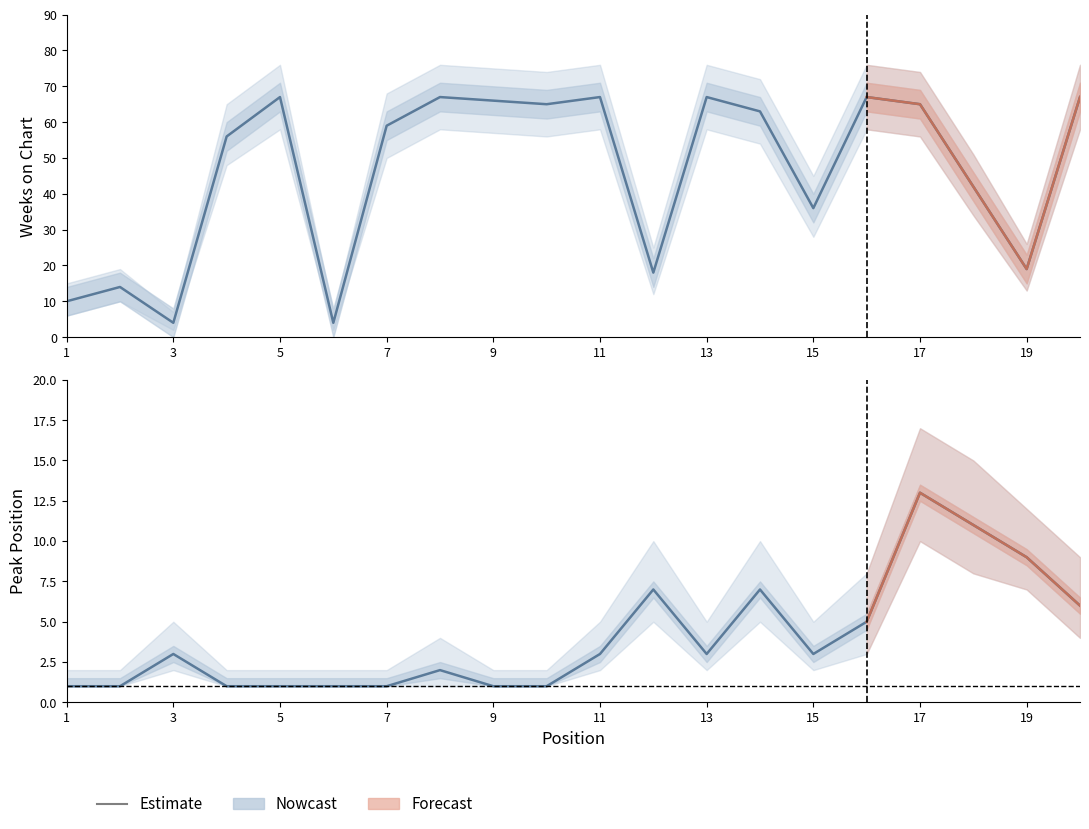

List the series in order of their overall mean, lowest first.

Peak Position, Weeks on Chart